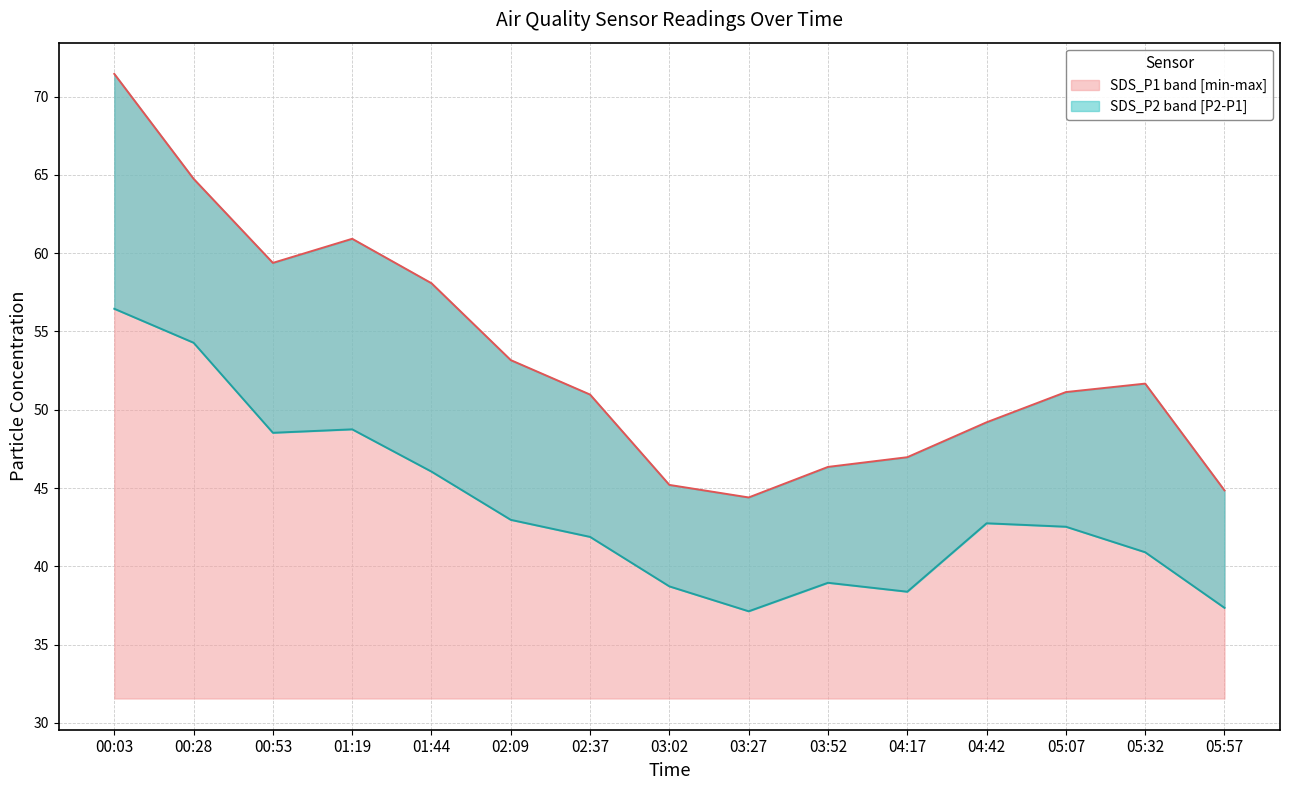

True or false: SDS_P1 and SDS_P2 intersect in this chart.

False